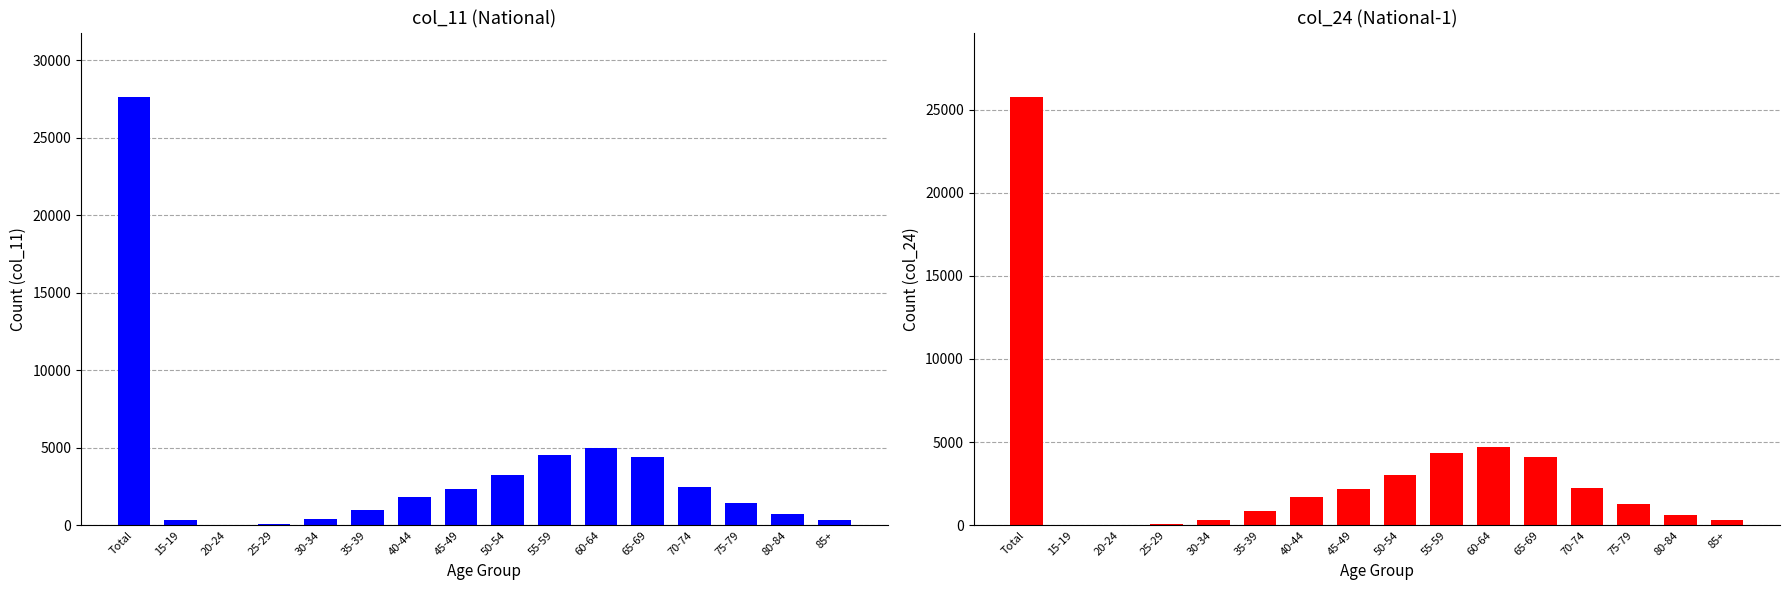

What position from the right is 85+?

1